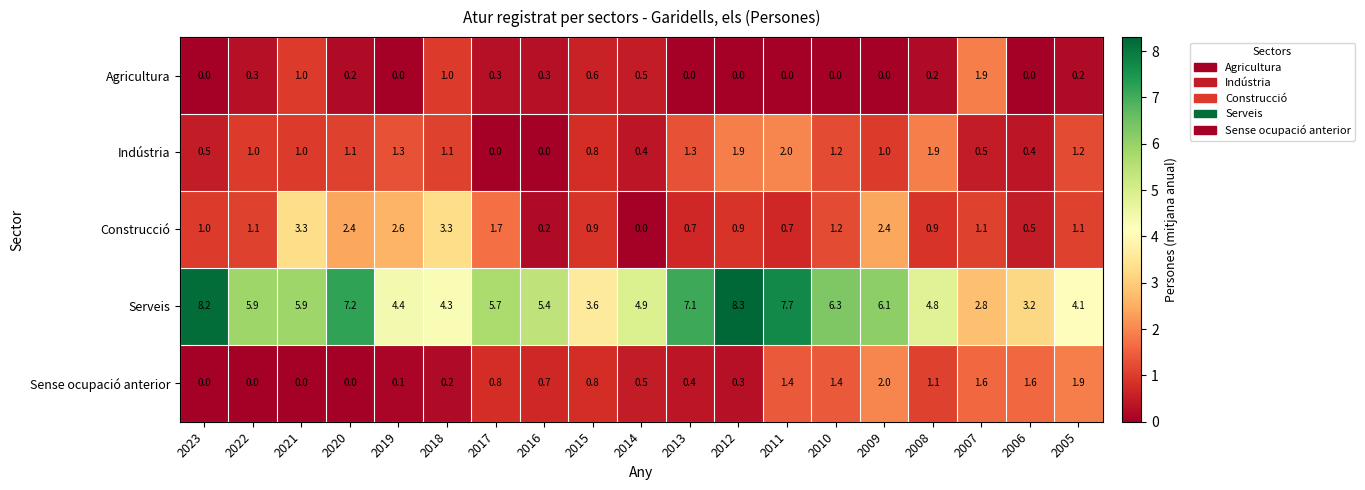

What is the average value of the Sense ocupació anterior series?

0.8